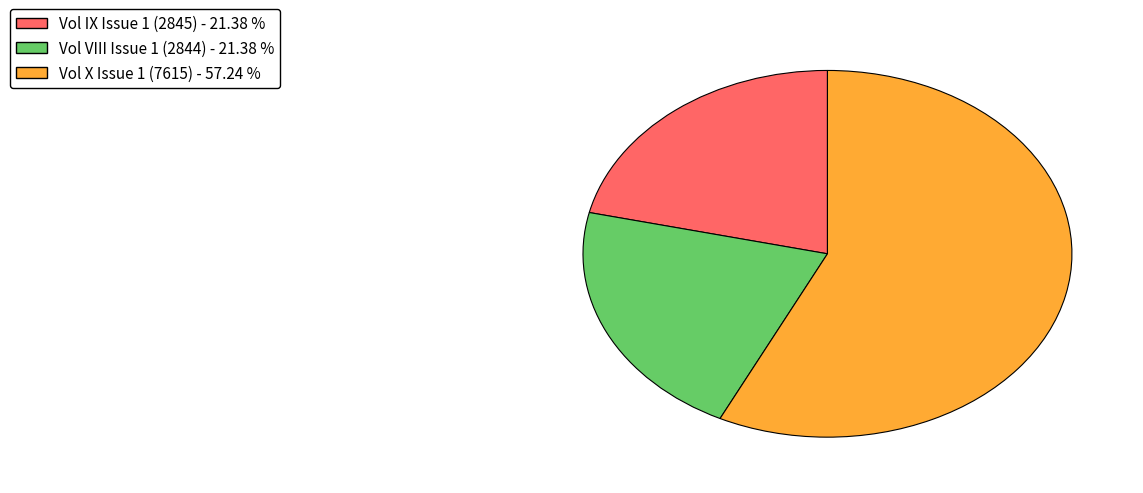

Is the sum of Vol IX Issue 1 (2845) and Vol VIII Issue 1 (2844) greater than half?

No